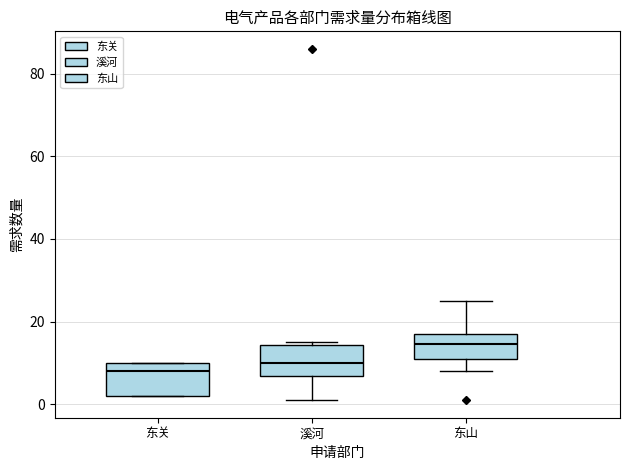

Reading left to right, read every box against the y-axis: the position of its median line, the range the box covers, and the ends of its whiskers. The values are not printed on the chart, so give them approximately, as read against the axis.

东关: median 8, box 2 to 10, whiskers 2 to 10
溪河: median 10, box 6 to 14, whiskers 2 to 16
东山: median 14, box 12 to 18, whiskers 8 to 26